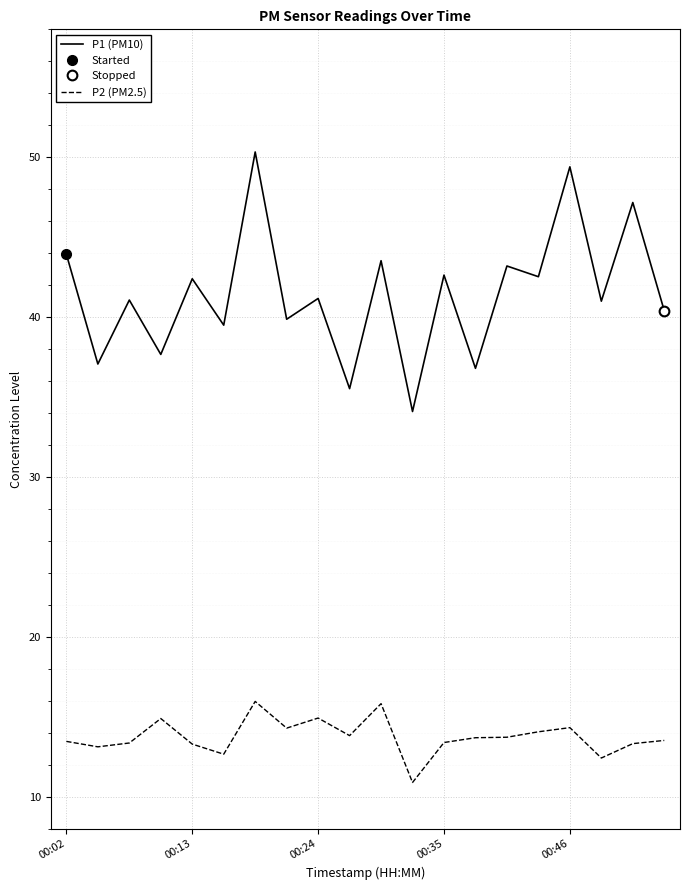

Rank the series at 7 from highest to lowest value.

P1 (PM10), P2 (PM2.5)